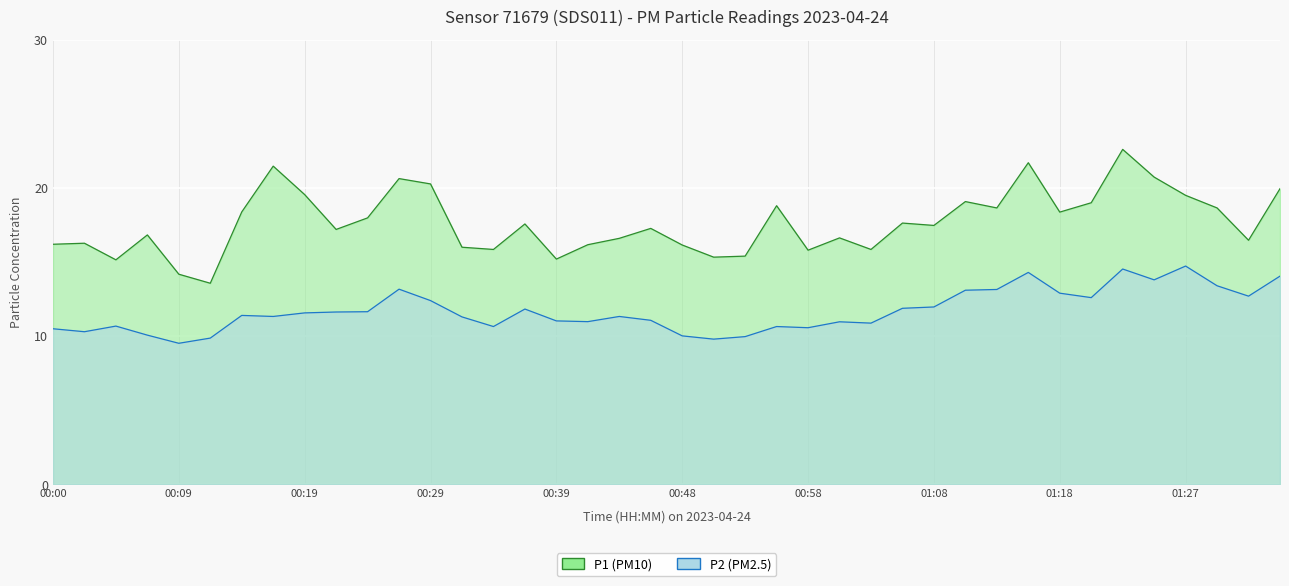

How many lines are shown in the chart?

2